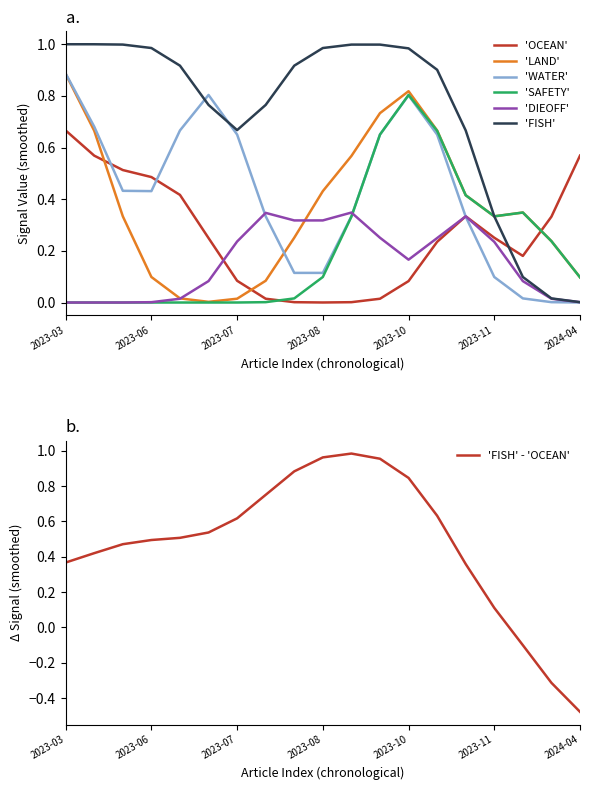

Does the chart display data point markers on the line(s)?

No